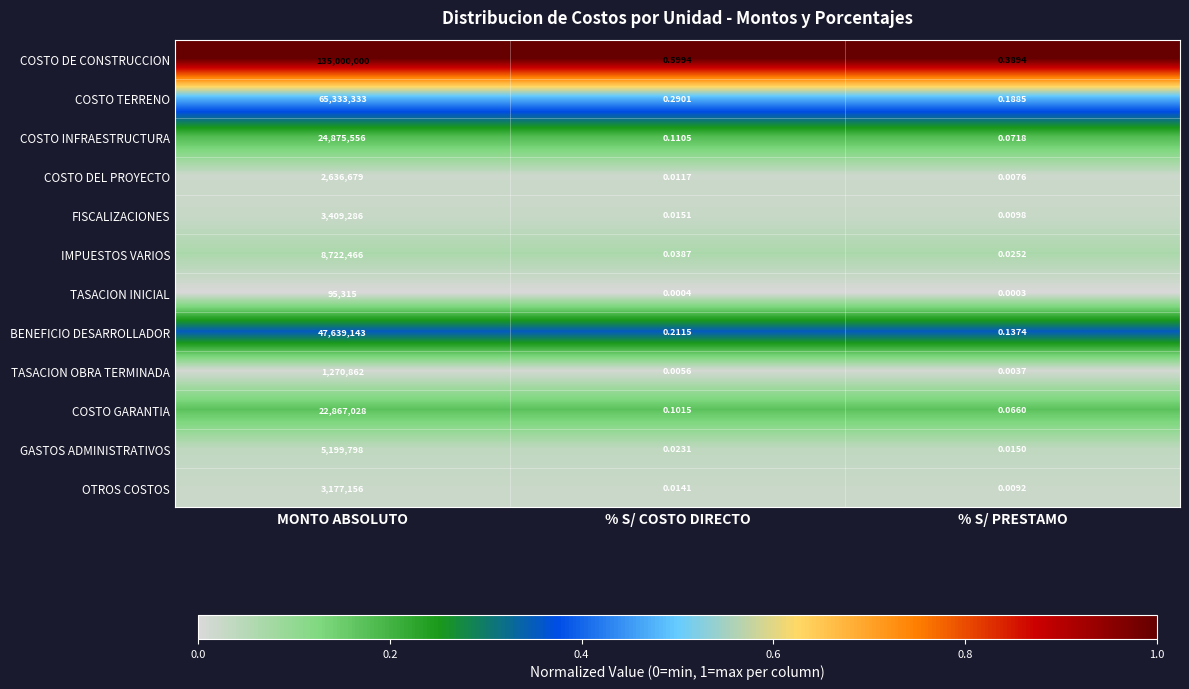

At which category is the sum across all series the highest?

MONTO ABSOLUTO